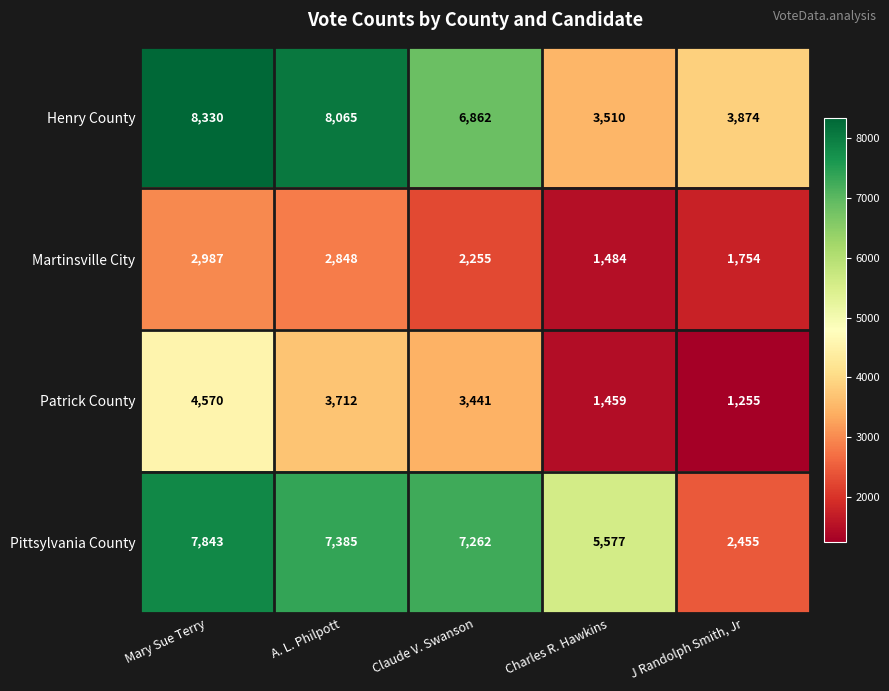

Which category has the highest value across all series?

Mary Sue Terry